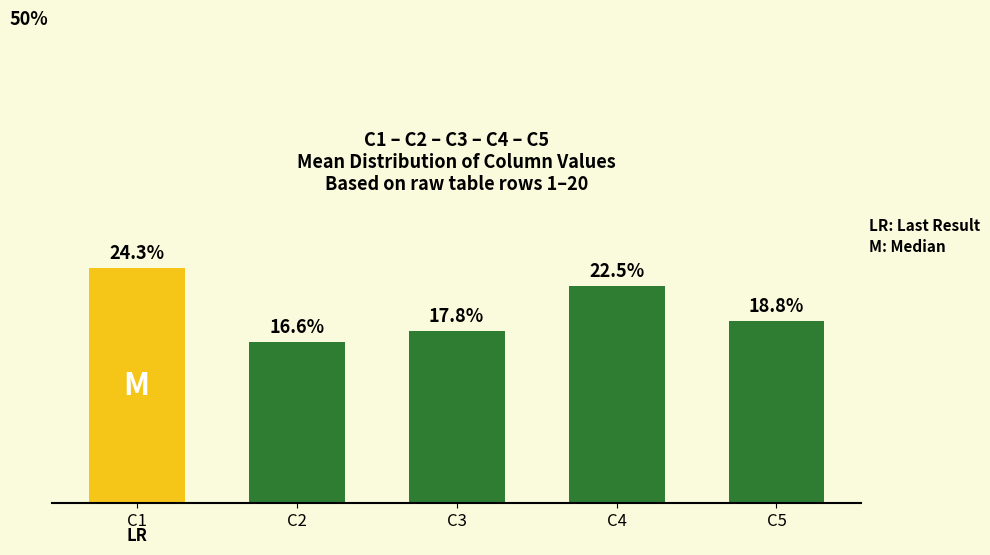

Are the bars horizontal?

No